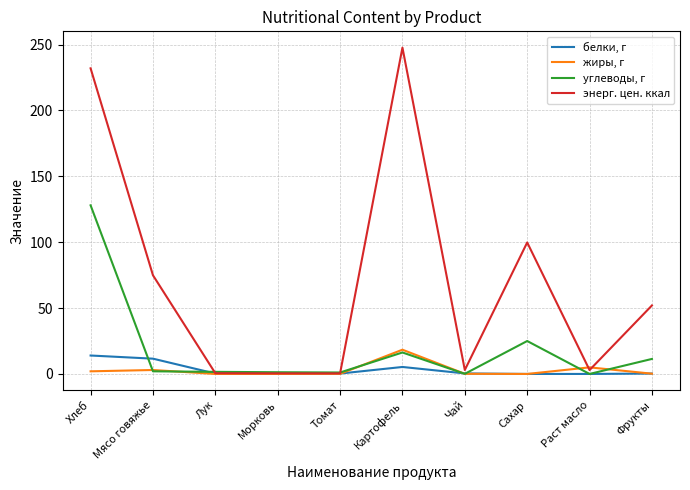

What position from the left is Сахар?

8